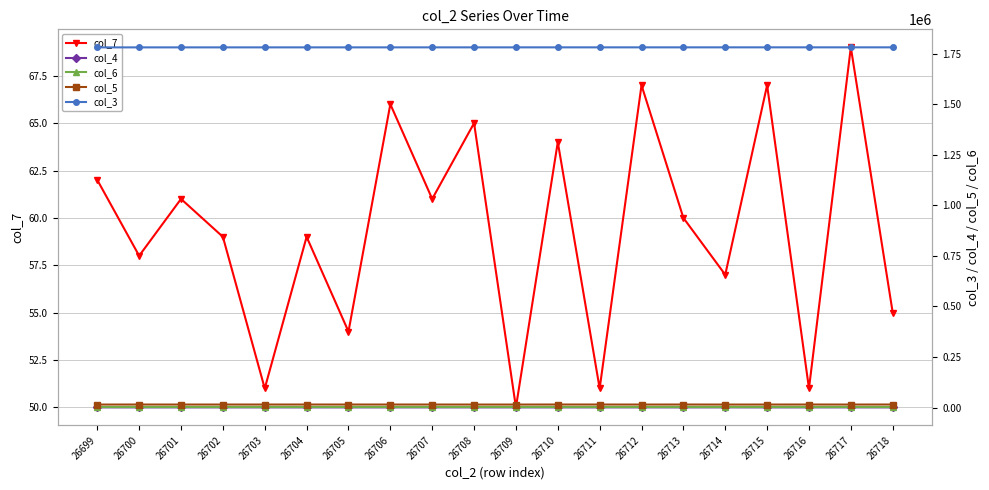

True or false: col_5 has more than 2 interior local peaks.

True